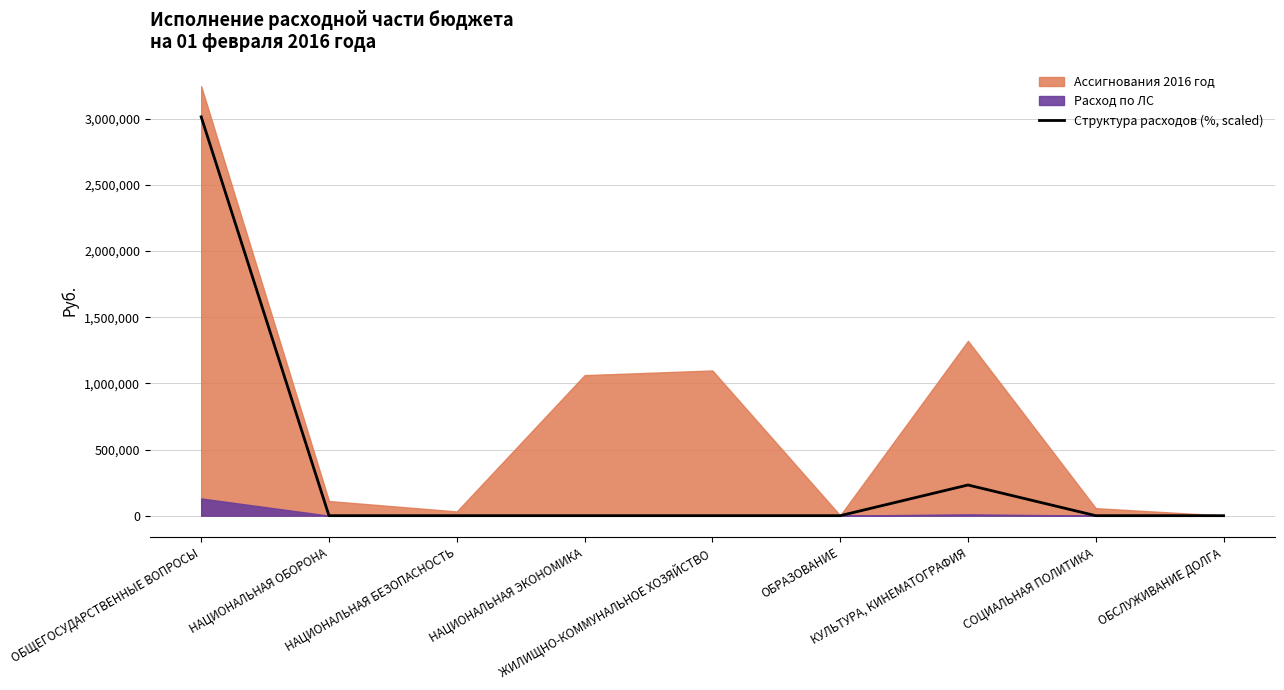

Where is the data nearest to the value 1507069?

КУЛЬТУРА, КИНЕМАТОГРАФИЯ